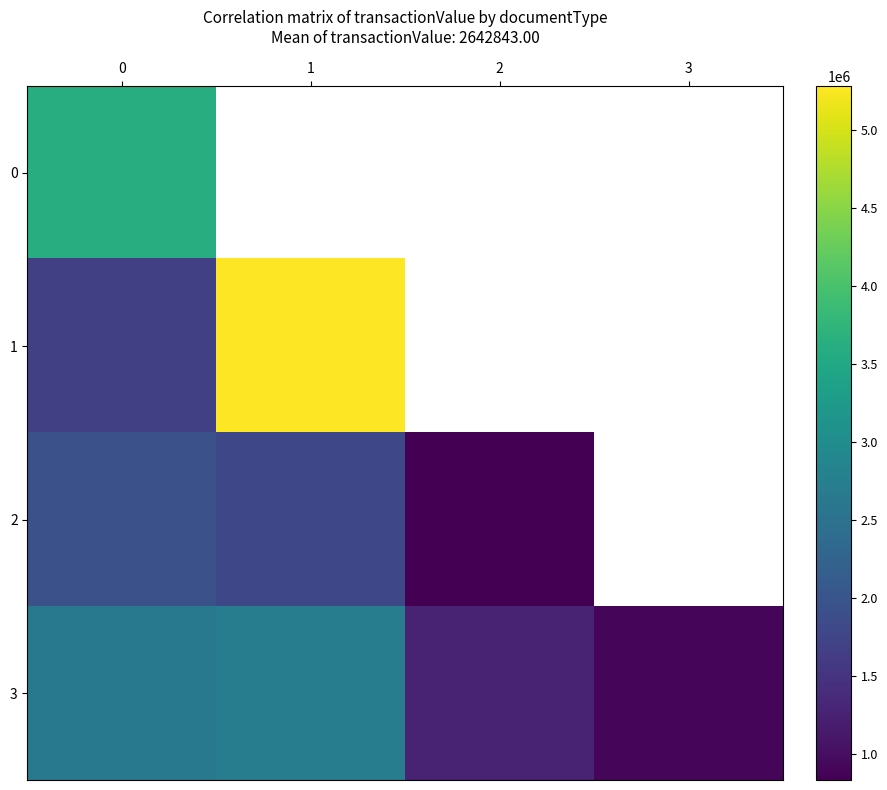

Which series has the largest total across all categories?

3